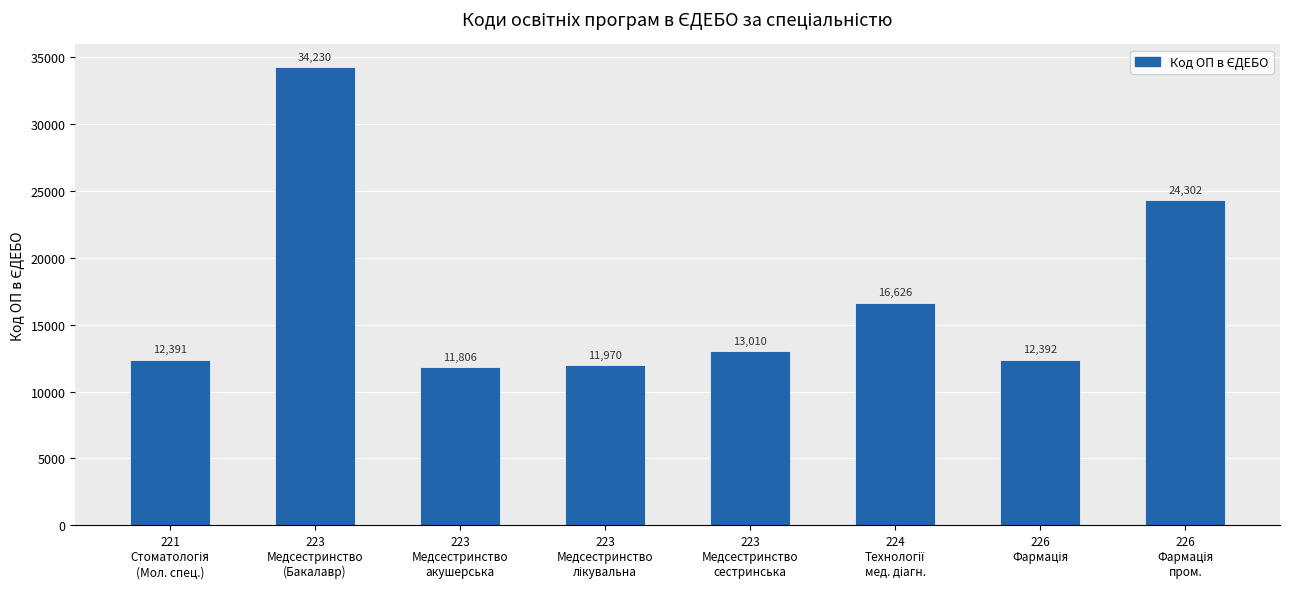

What is the label of the 2nd bar from the left?

223
Медсестринство
(Бакалавр)